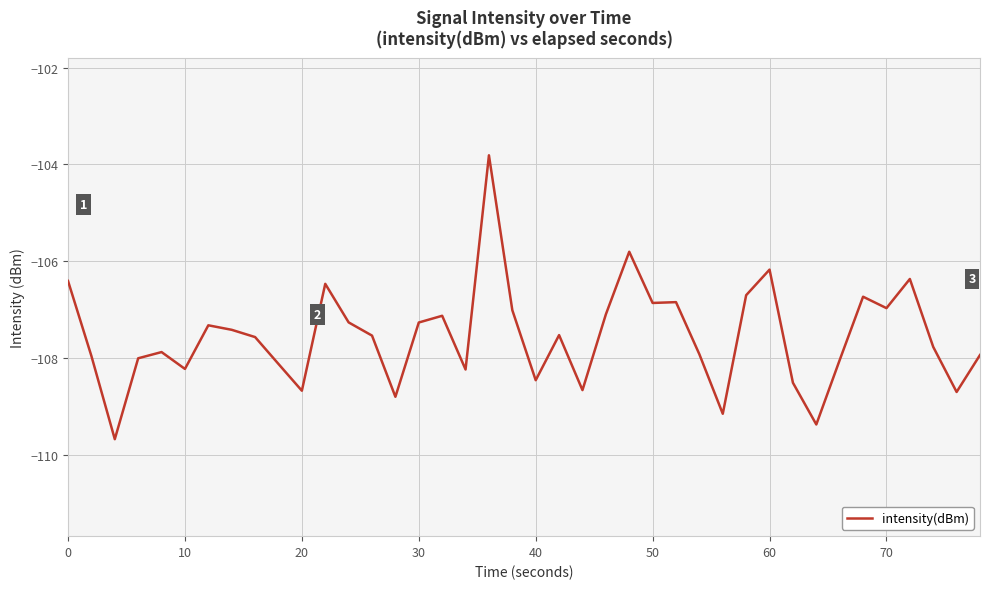

What is the minimum value shown in the chart?

-109.7